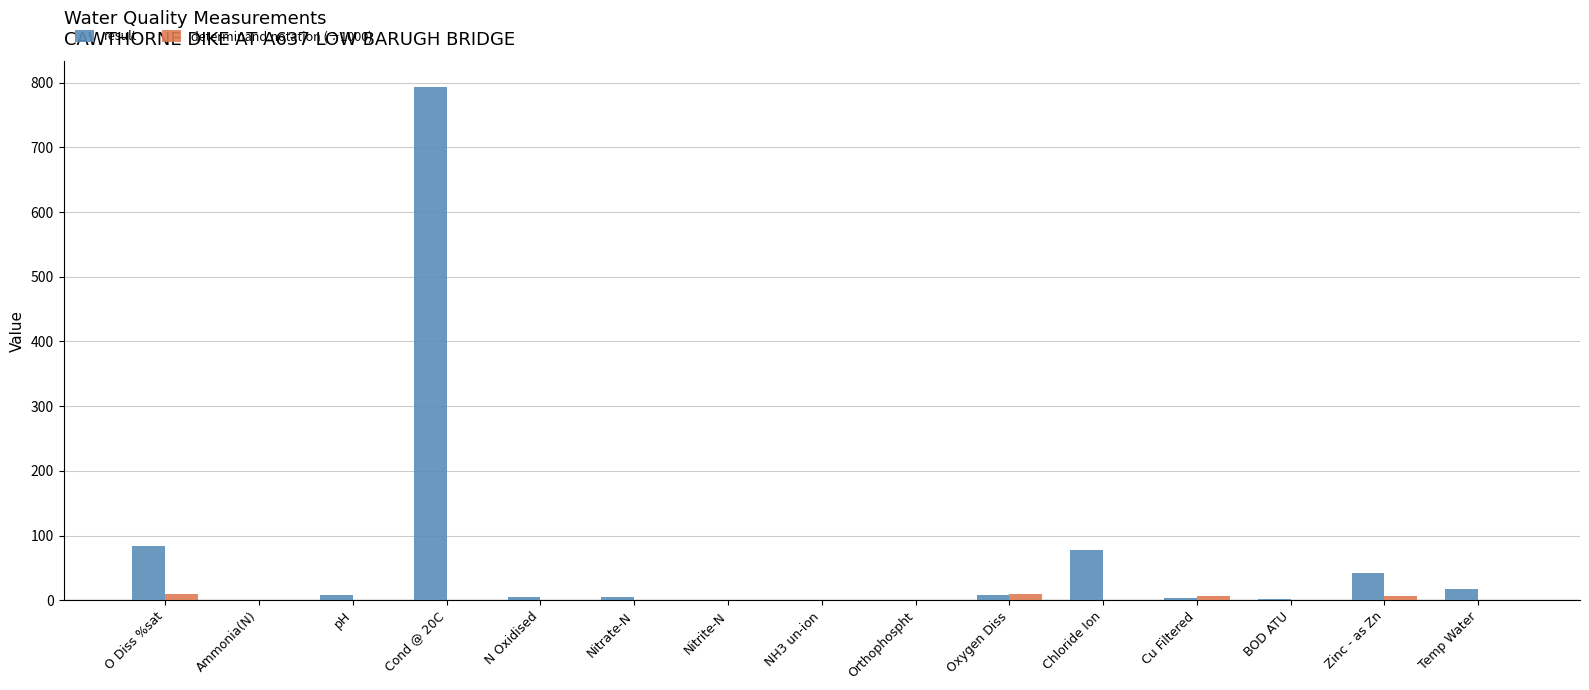

The result series shows 542.2 at Cond @ 20C. True or false?

False